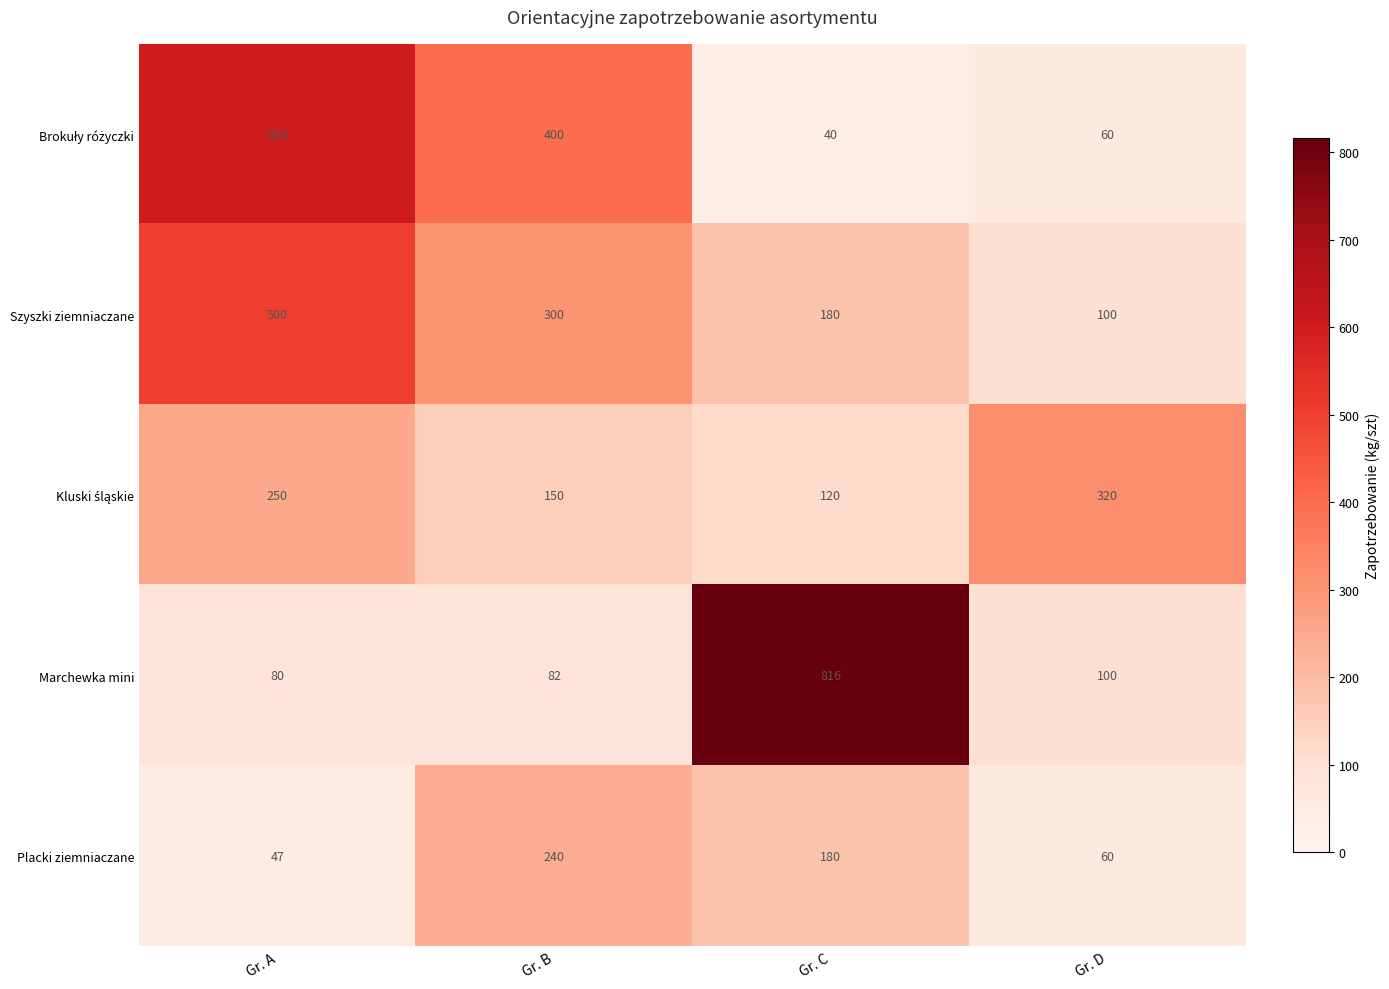

What is the total value across all series at Gr. B?

1172